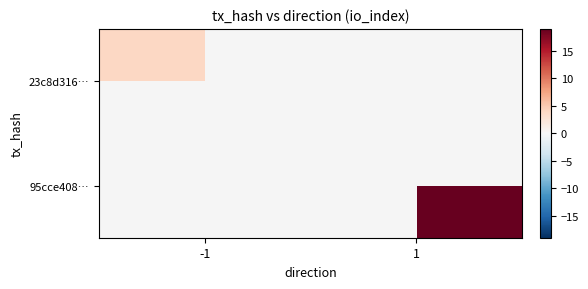

Is it true that 95cce408… equals 30.6 at 1?

False